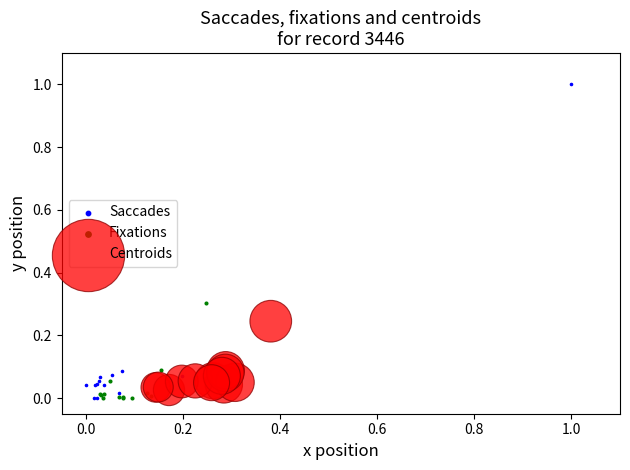

Which series has the widest spread of Y values?

Saccades